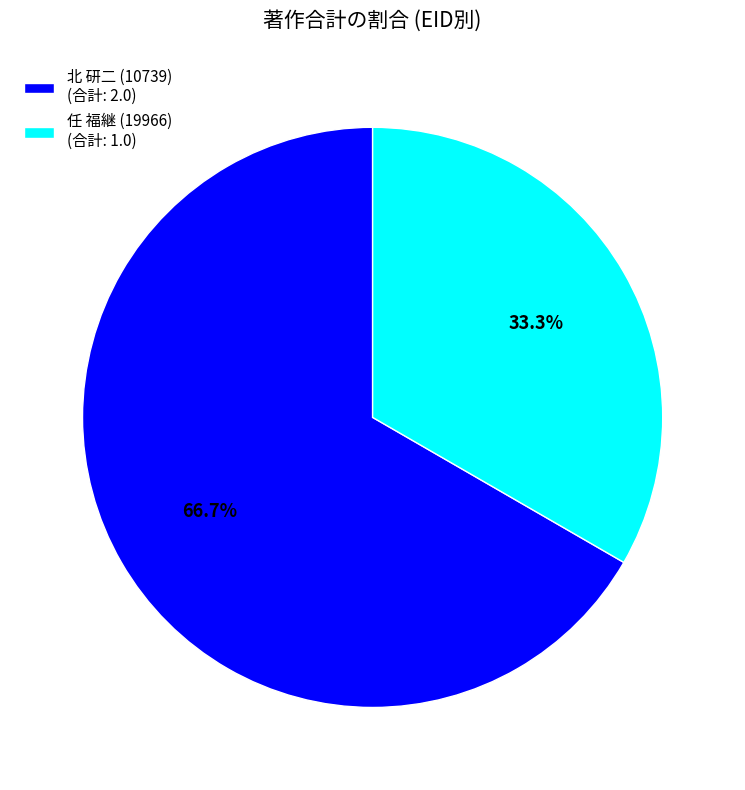

Combined, do 北 研二 (10739) (合計: 2.0) and 任 福継 (19966) (合計: 1.0) account for over 50%?

Yes